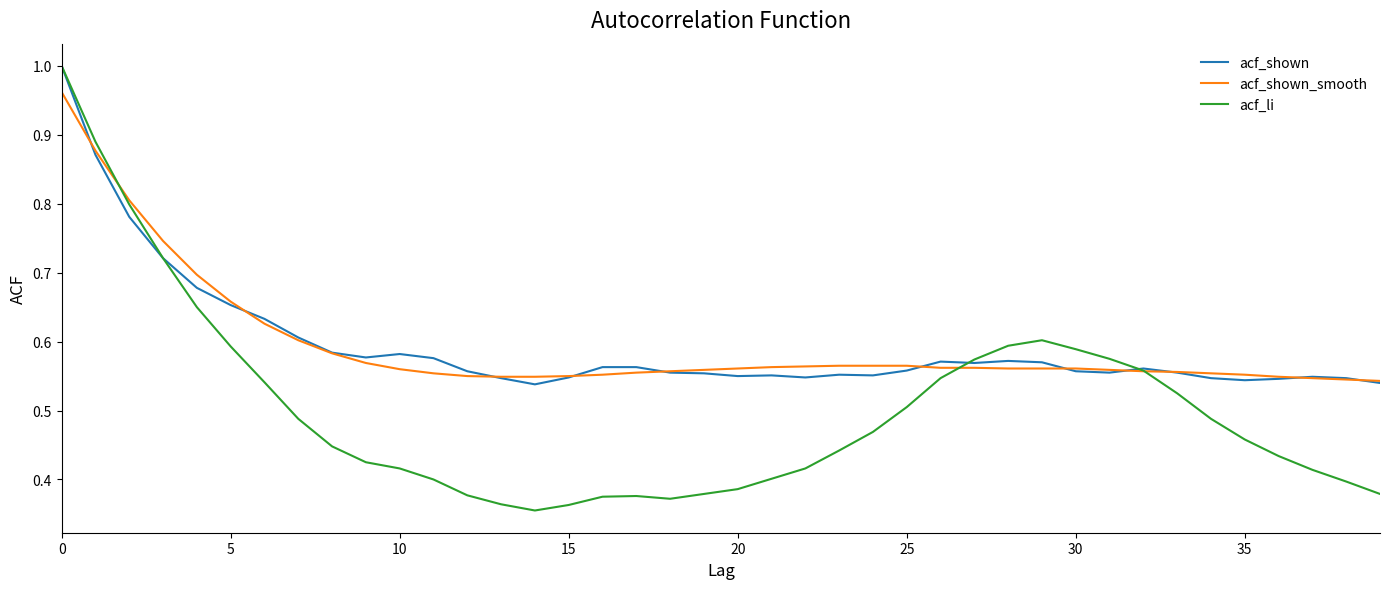

Which series has the widest spread of values?

acf_li